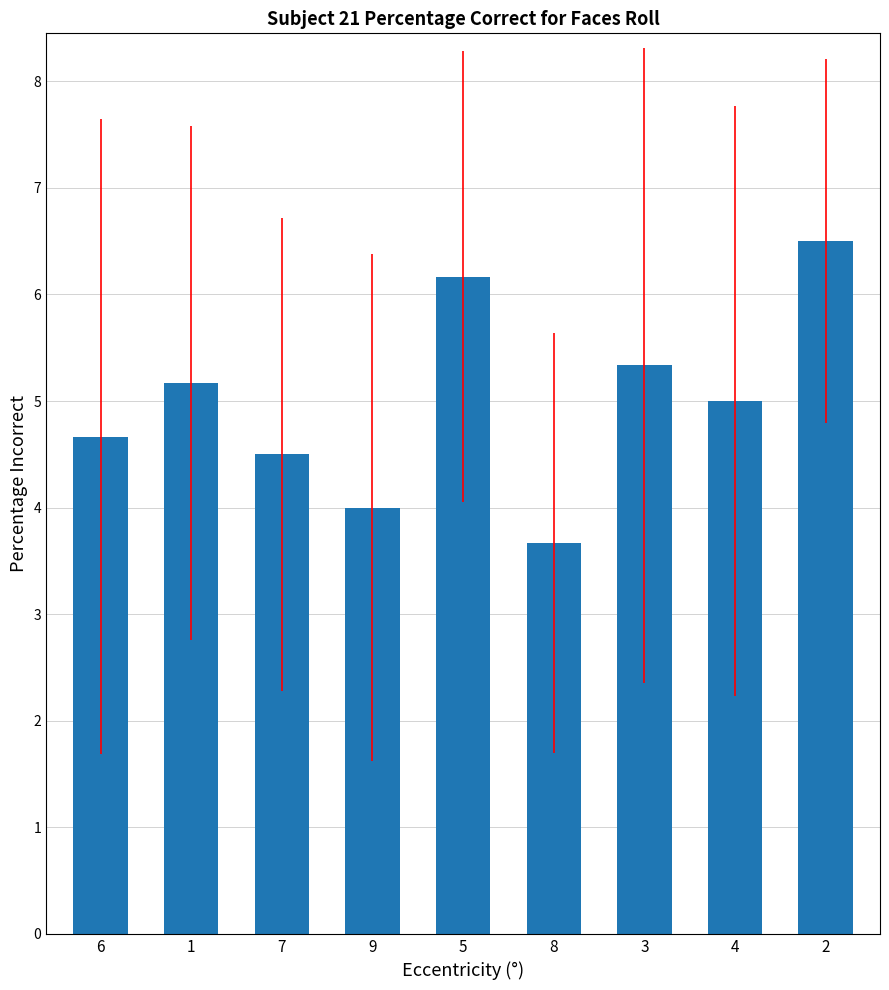

Which has a higher value, 7 or 6?

6